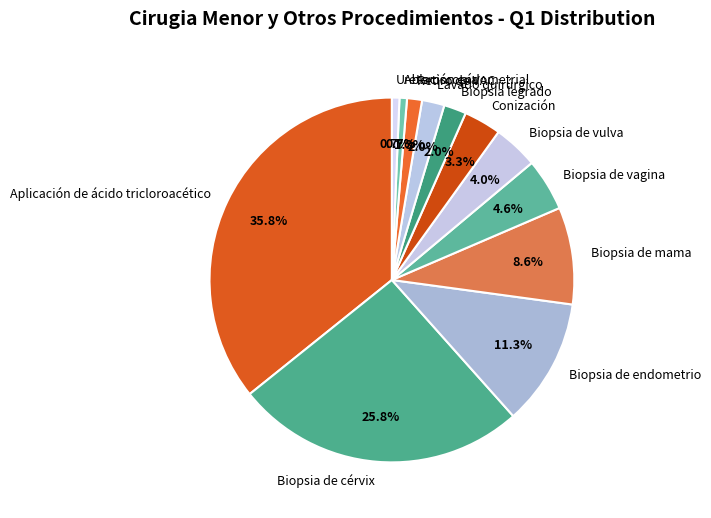

To the nearest percent, what percentage of the pie is Biopsia de cérvix?

26%